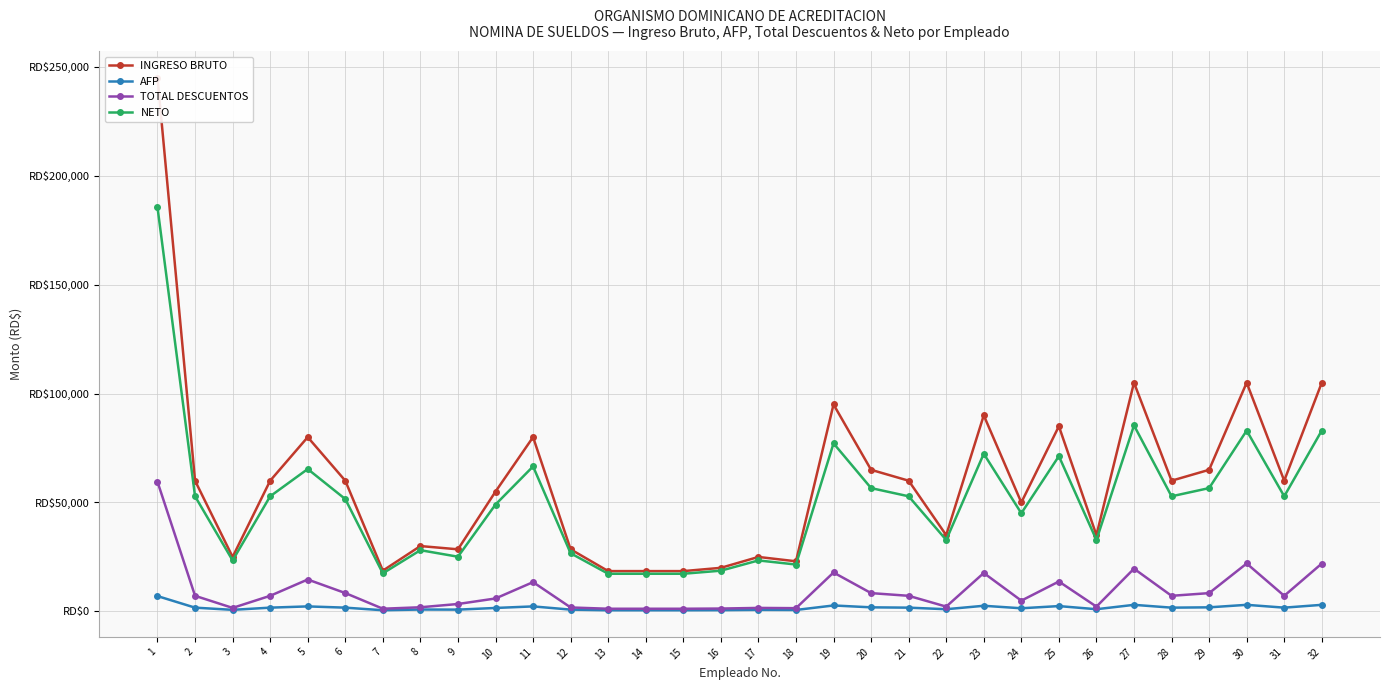

Which label corresponds to the largest value in the chart?

1